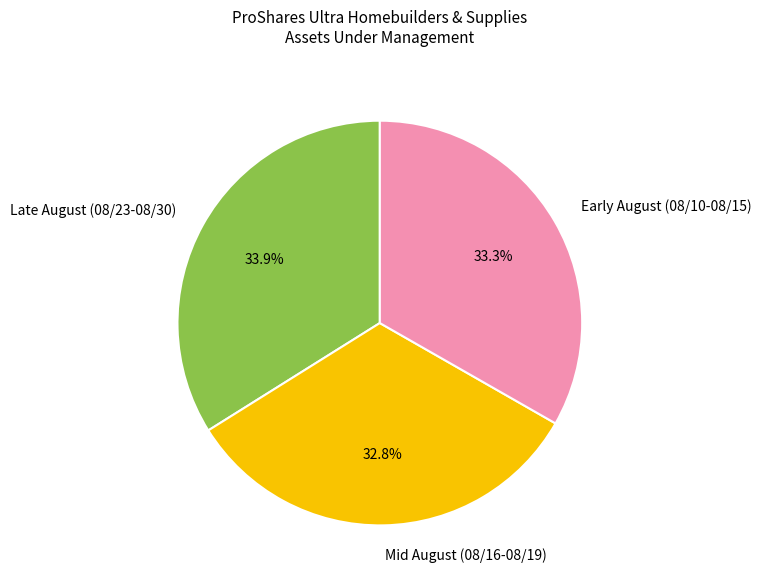

What portion of the pie excludes Early August (08/10-08/15)?

66.7%